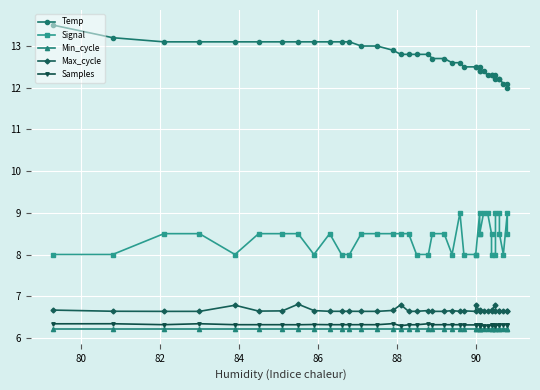

What are all the series names shown in the legend?

Temp, Signal, Min_cycle, Max_cycle, Samples